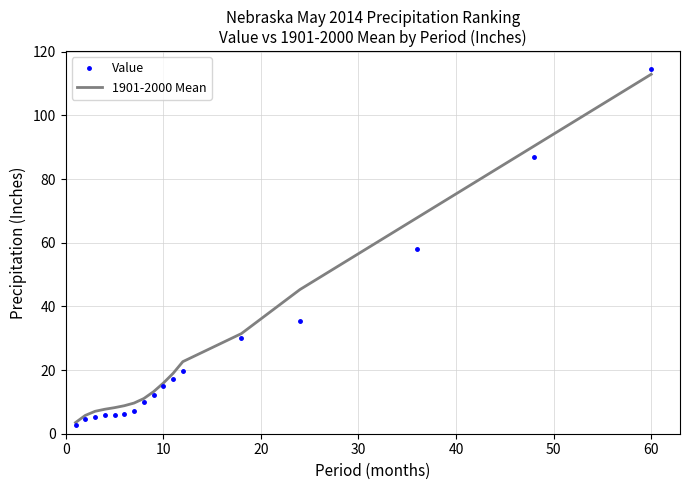

What is the greatest value displayed?

114.6